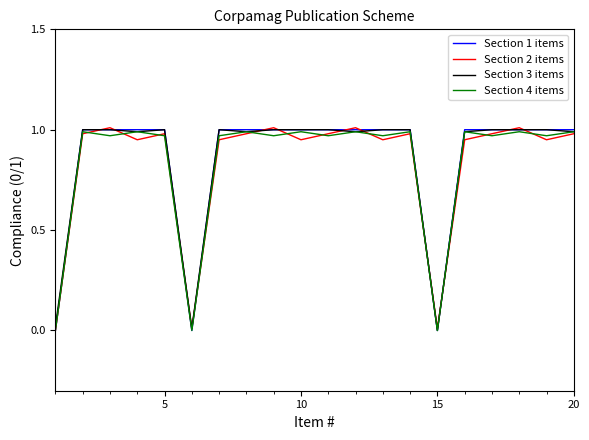

How many lines are shown in the chart?

4